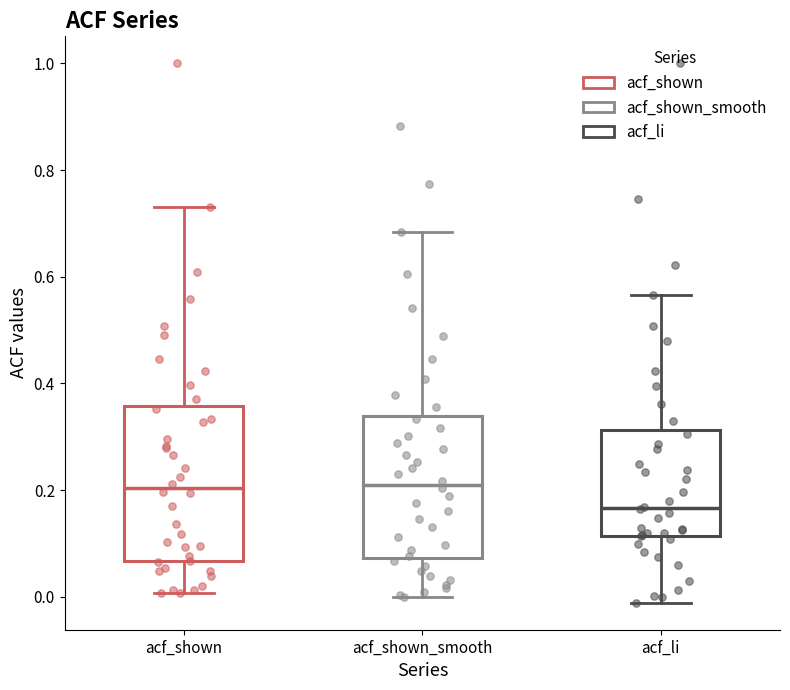

Which box's median line is the lowest?

acf_li